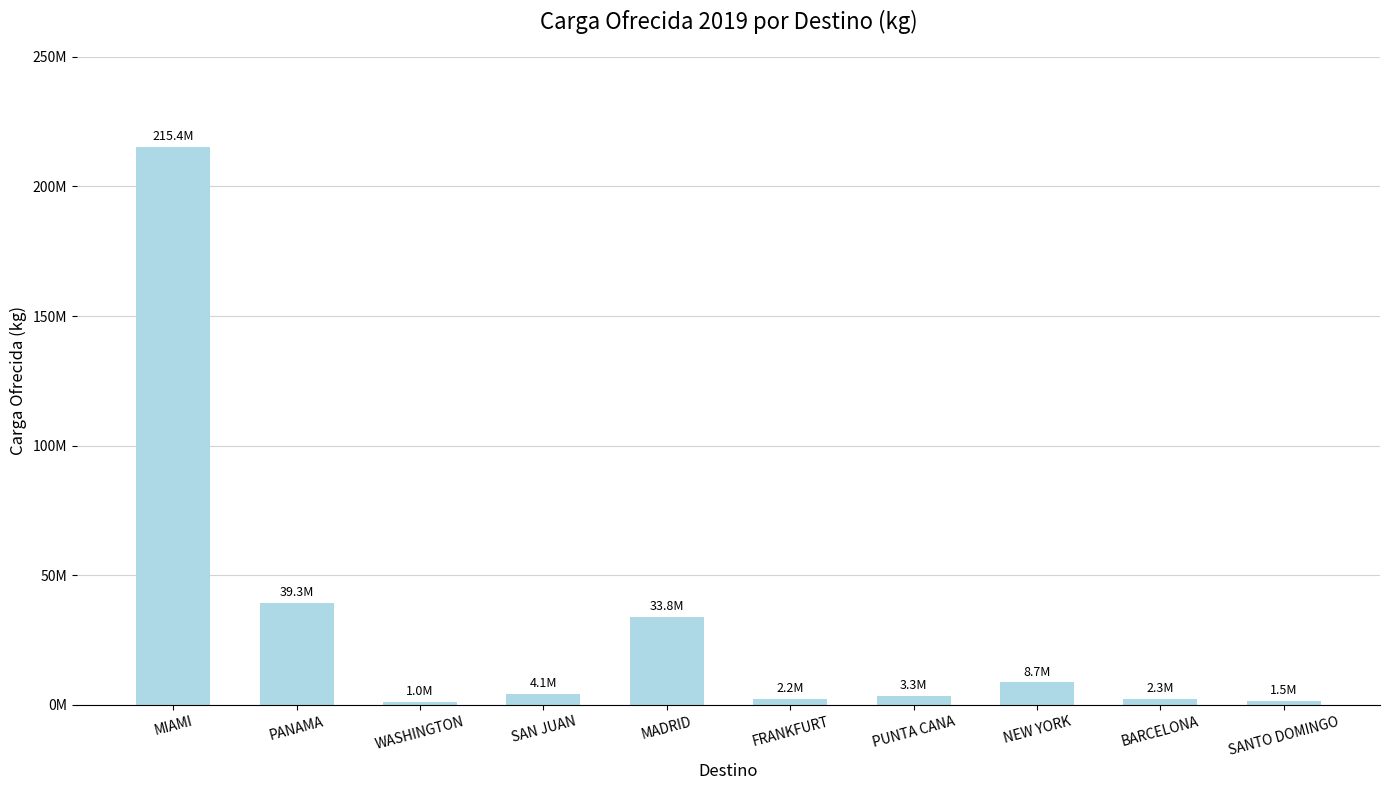

What is the label of the 2nd bar from the left?

PANAMA